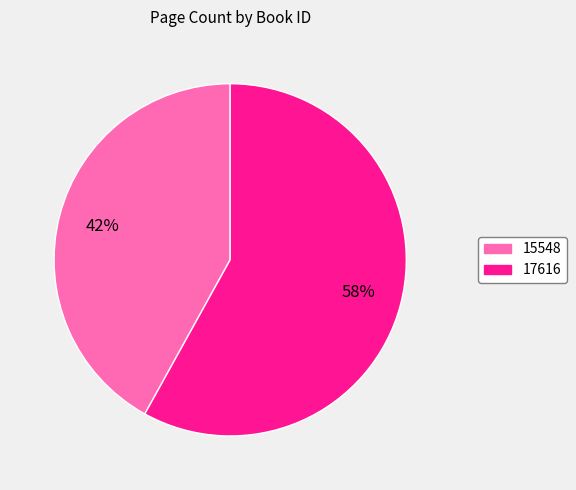

What is the majority slice?

17616